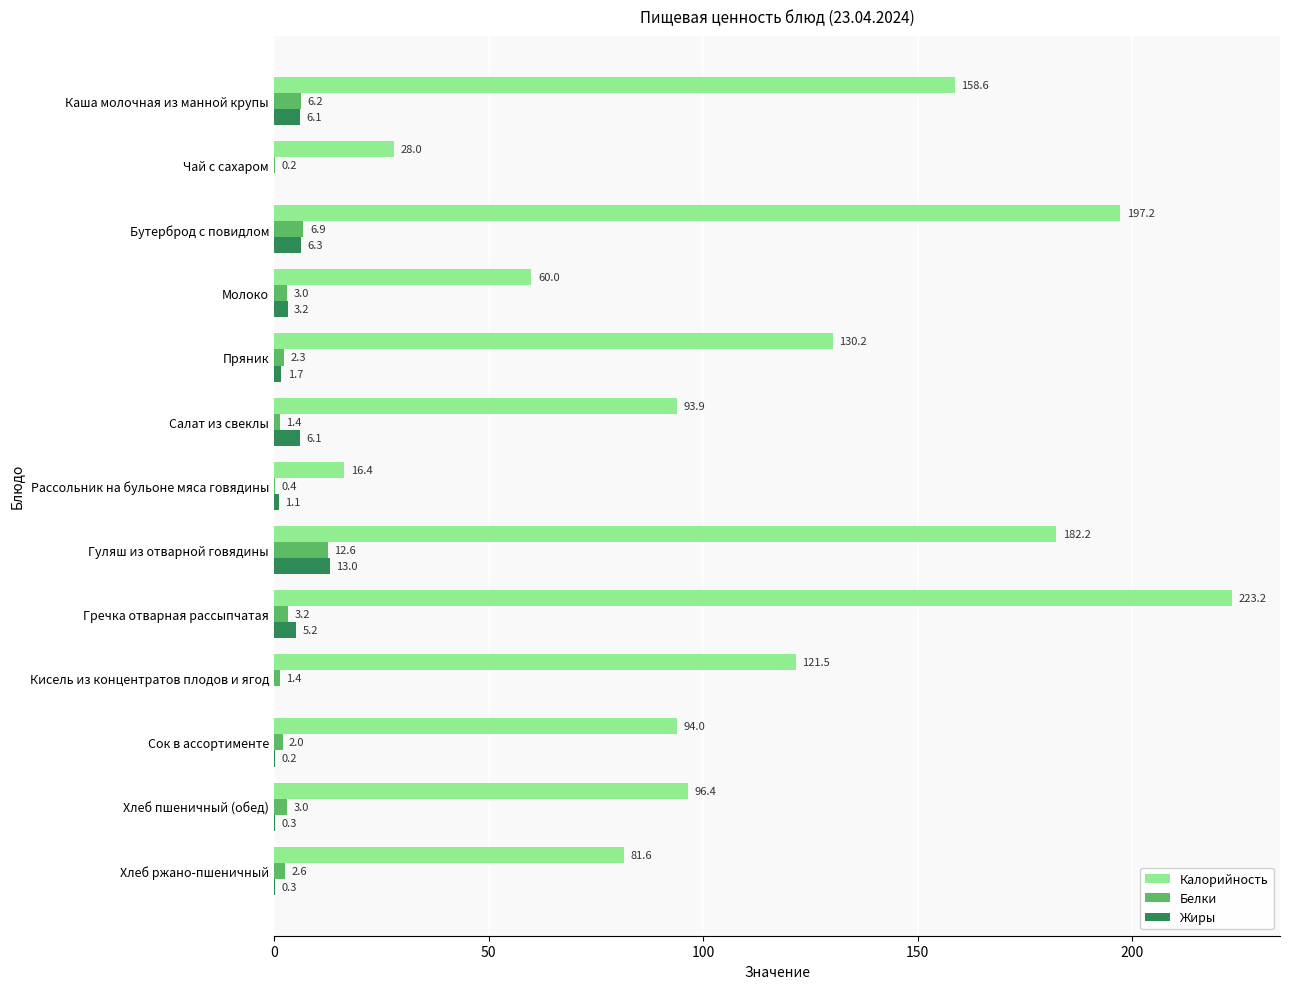

Which series changed the most between Чай с сахаром and Хлеб ржано-пшеничный?

Калорийность